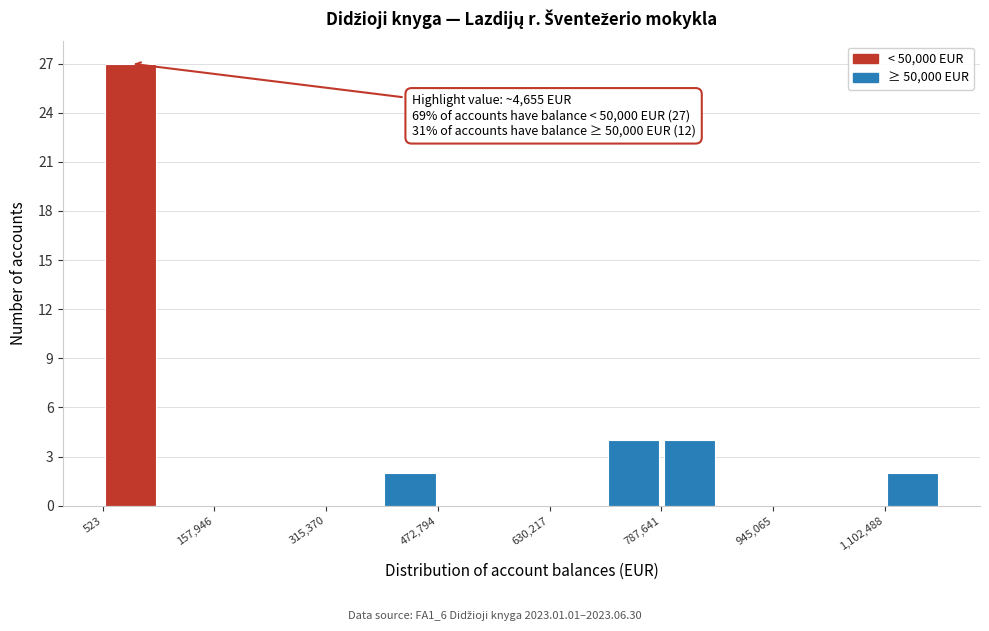

Around what value on the x-axis is the tallest bar? Give the approximate position of its centre, as read against the axis.

40000